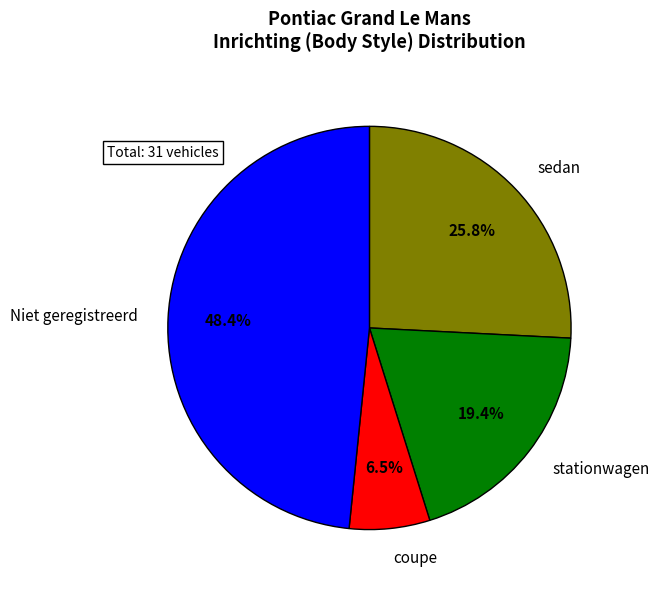

Is there a majority slice in this chart?

No